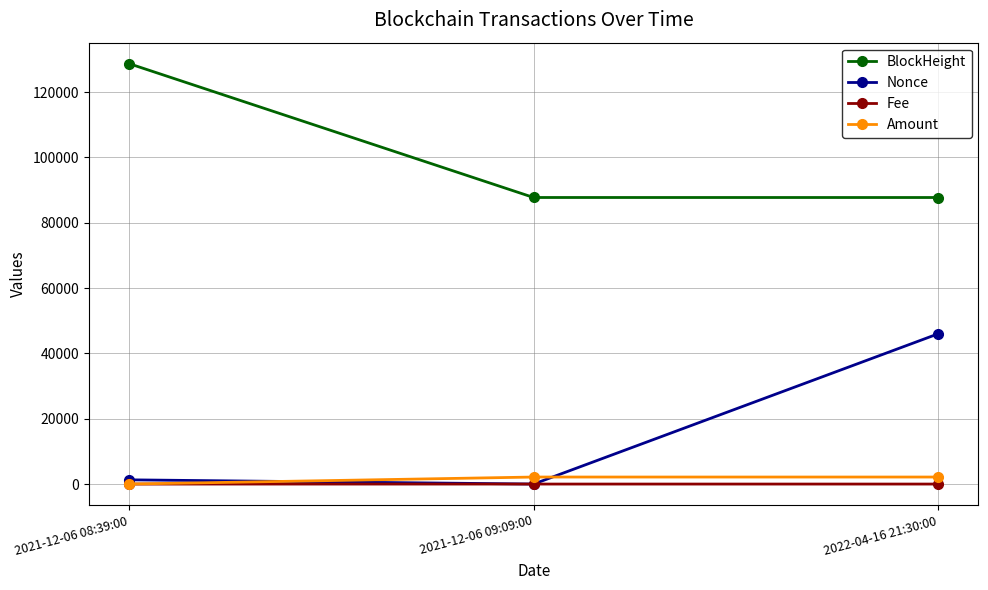

List the series in order of their peak value, lowest first.

Fee, Amount, Nonce, BlockHeight